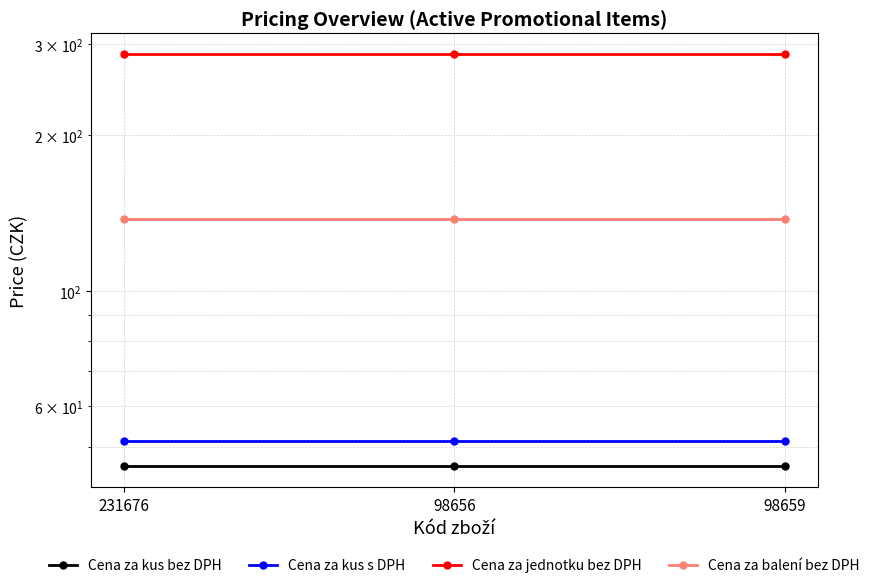

Which series has the largest range (max minus min)?

Cena za kus bez DPH